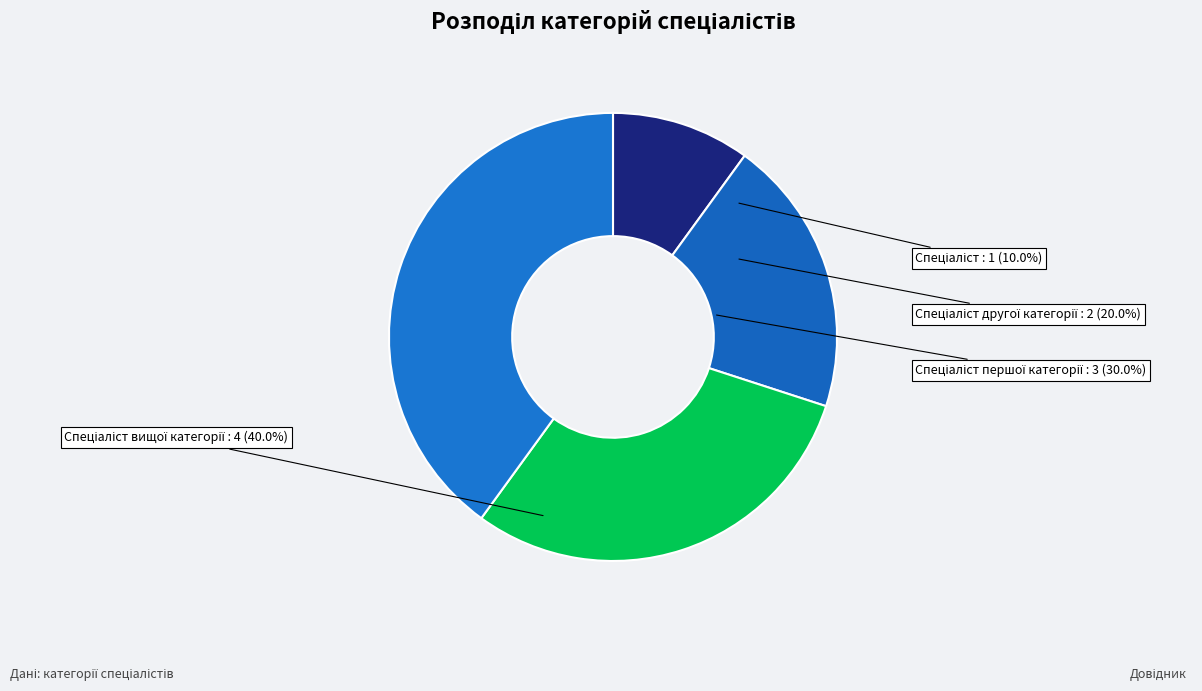

How many slices are in this pie chart?

4